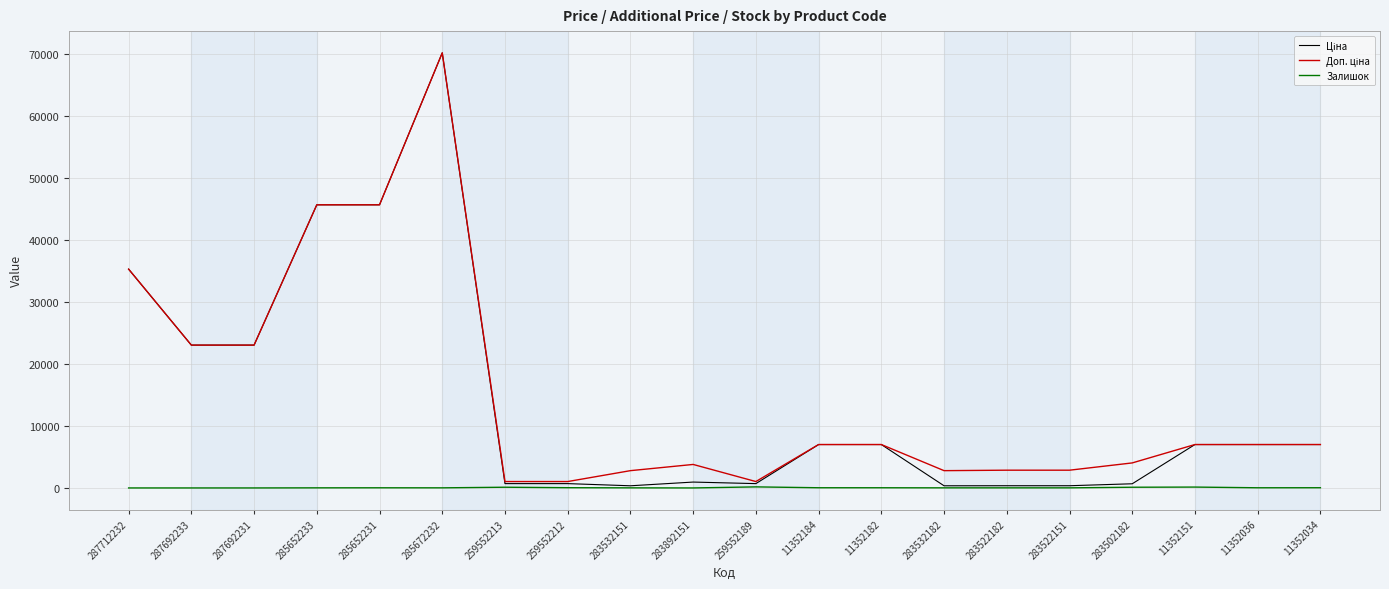

What is the maximum value shown in the chart?

70181.6